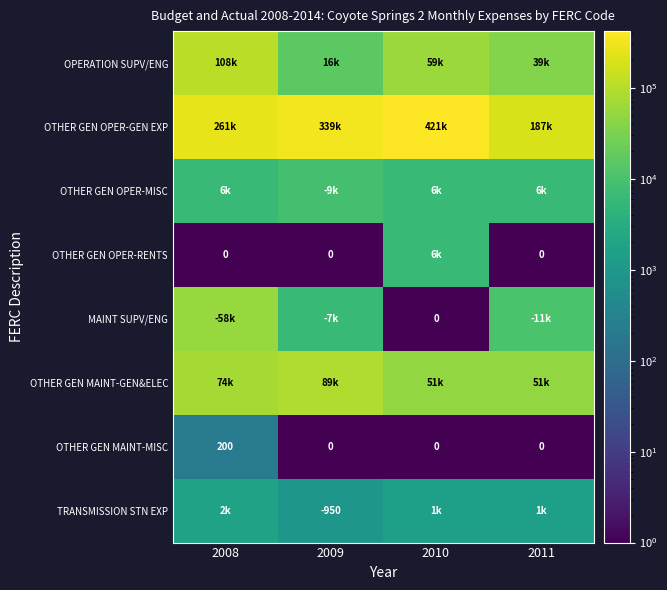

Rank the series by their maximum value, from highest to lowest.

OTHER GEN OPER-GEN EXP, OPERATION SUPV/ENG, OTHER GEN MAINT-GEN&ELEC, MAINT SUPV/ENG, OTHER GEN OPER-MISC, OTHER GEN OPER-RENTS, TRANSMISSION STN EXP, OTHER GEN MAINT-MISC